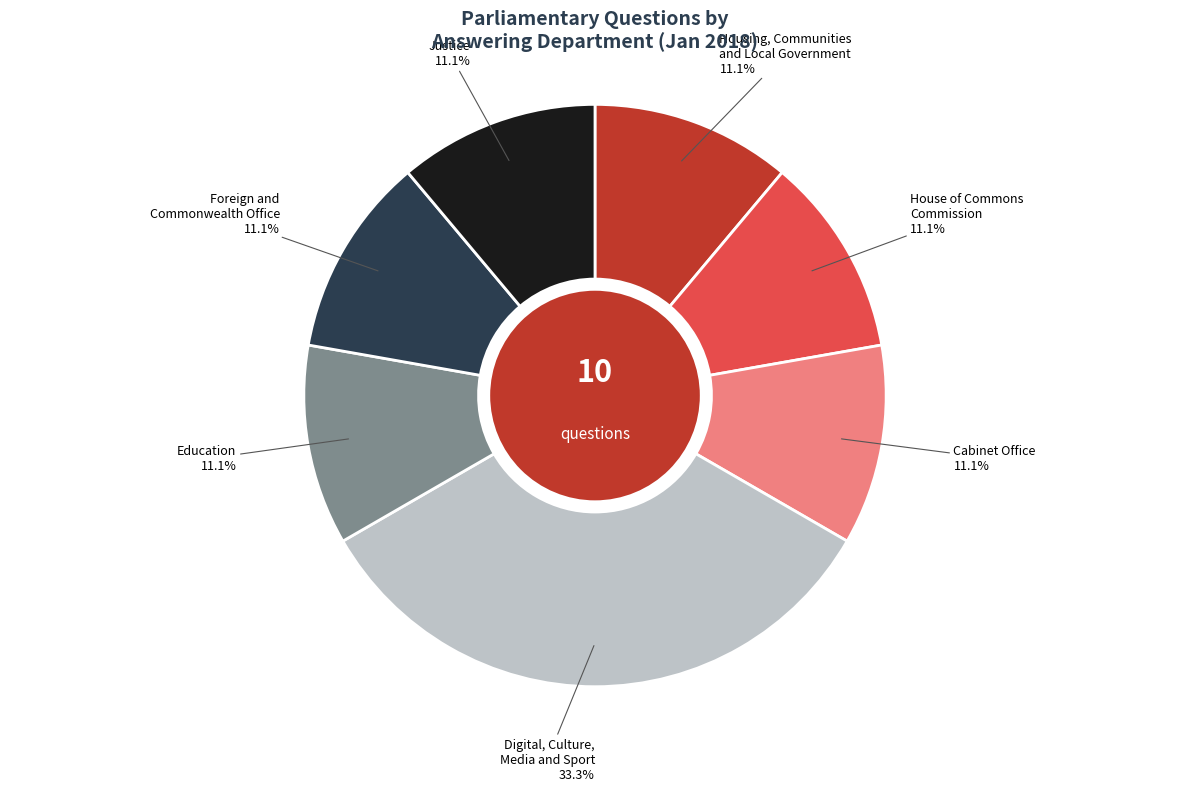

Is there a majority slice in this chart?

No